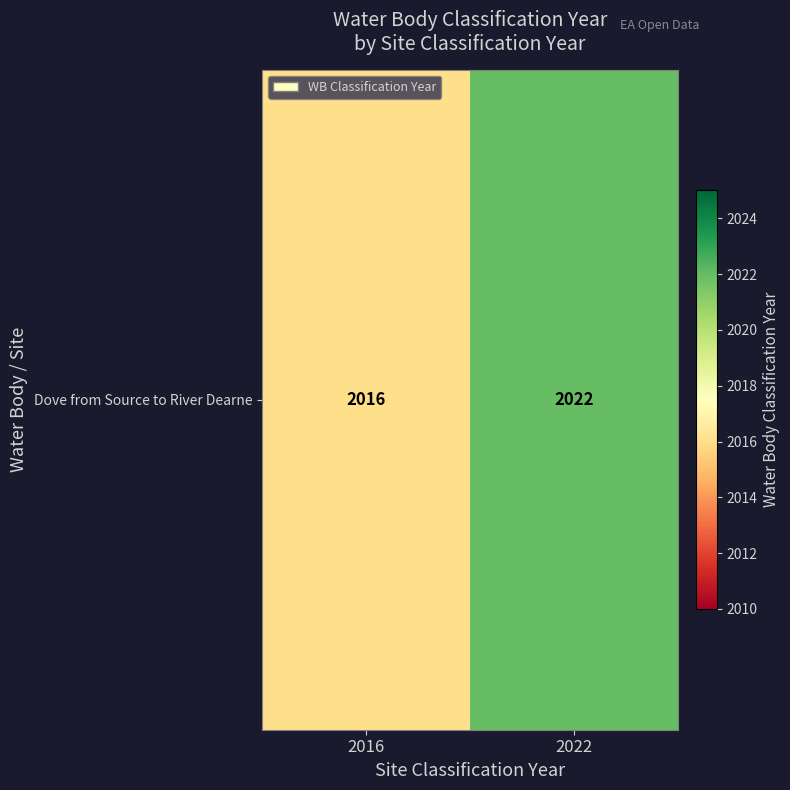

Which has a higher value, 2016 or 2022?

2022